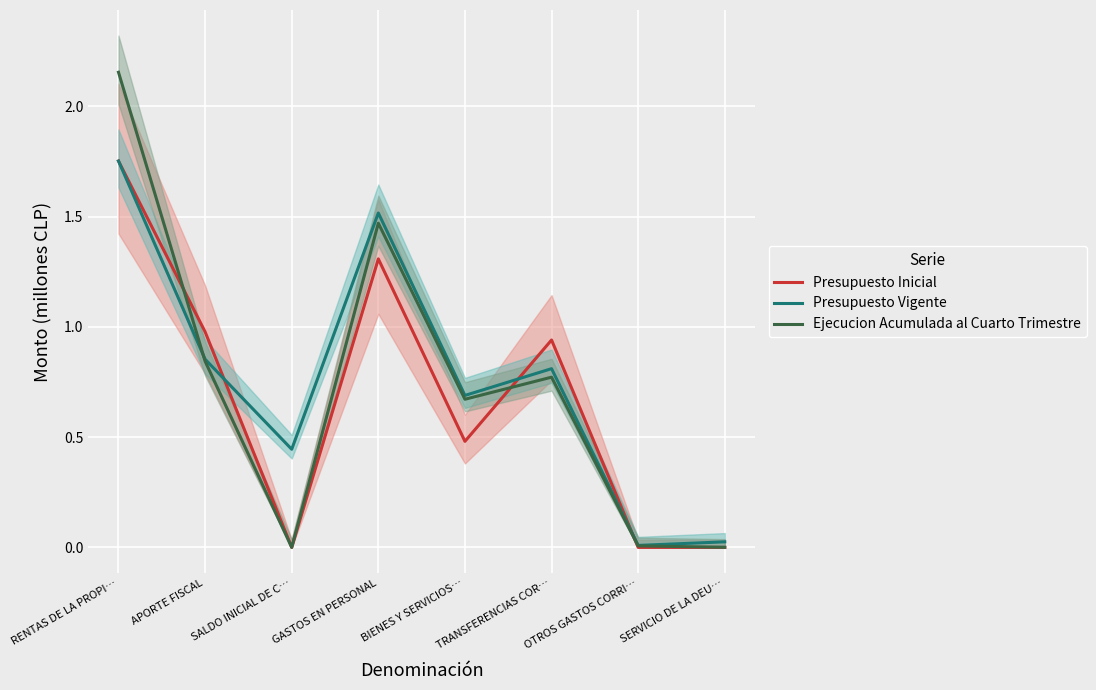

Which series has the widest spread of values?

Ejecucion Acumulada al Cuarto Trimestre